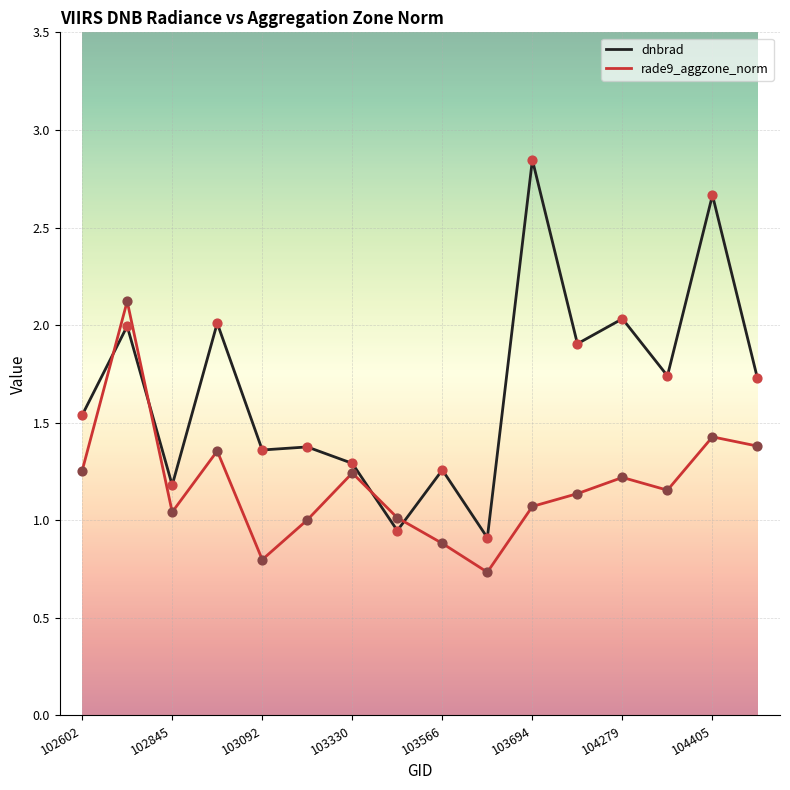

Which series has the widest spread of values?

dnbrad